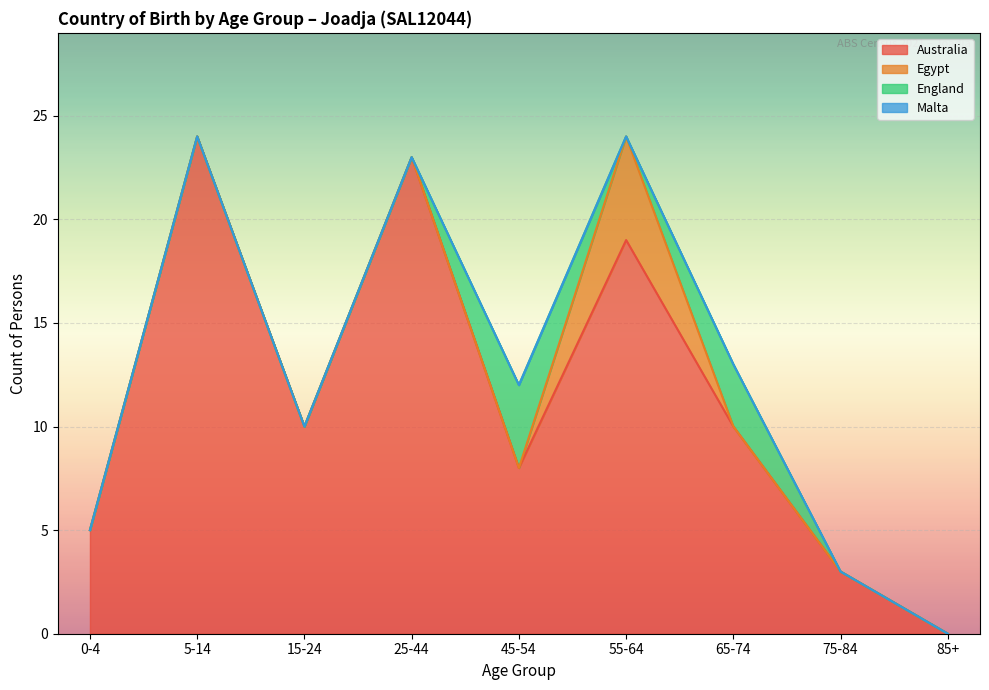

What is the label of the 5th point from the right?

45-54